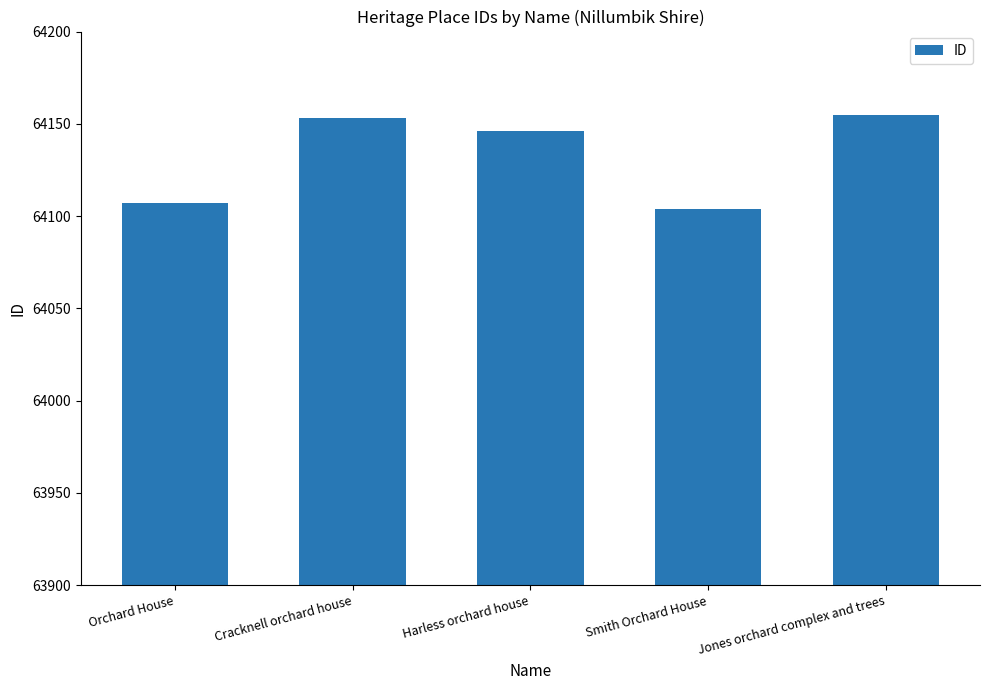

Which category has the lowest value across all series?

Smith Orchard House